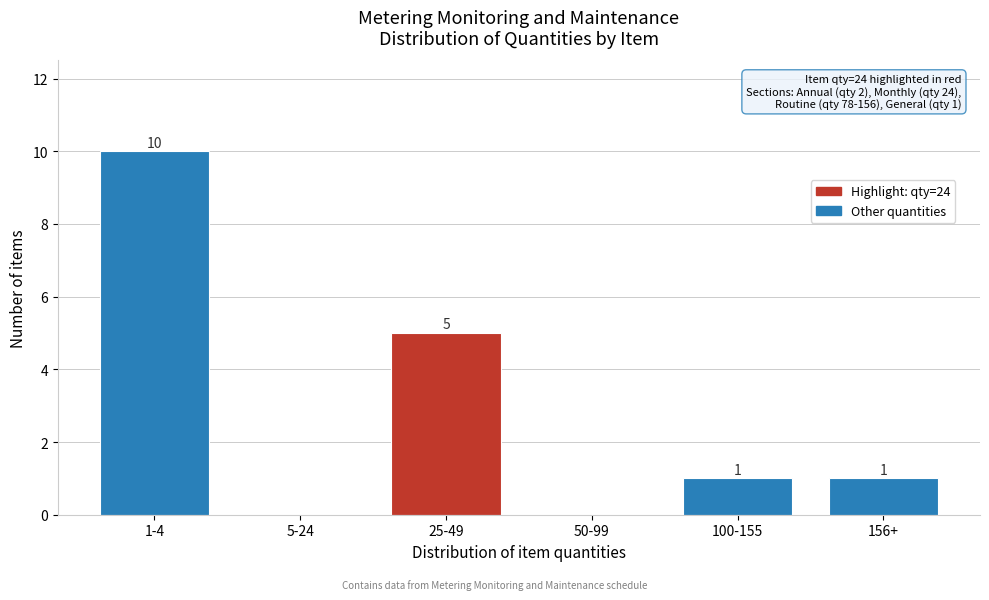

Reading left to right, extract all data points from this chart.

1-4=10	5-24=0	25-49=5	50-99=0	100-155=1	156+=1